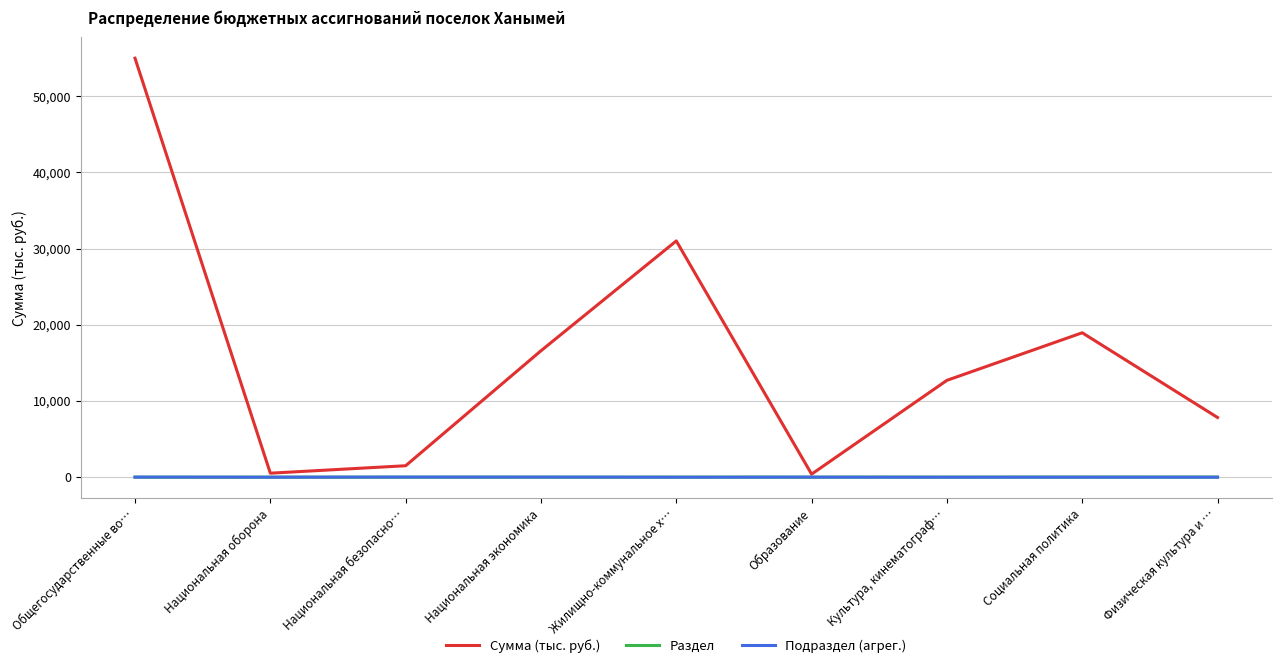

The value of Сумма (тыс. руб.) at Национальная экономика is 7558. True or false?

False